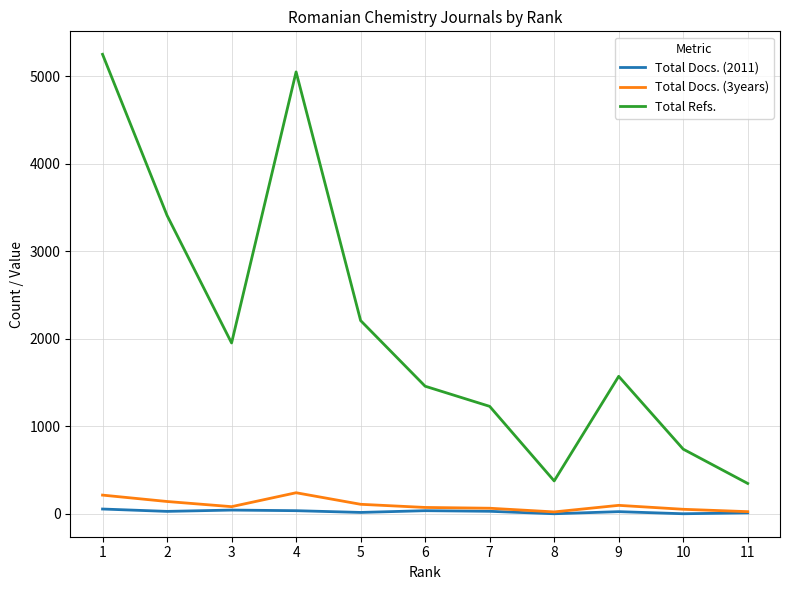

Read the Total Docs. (3years) value at 1, to the nearest 5.

215